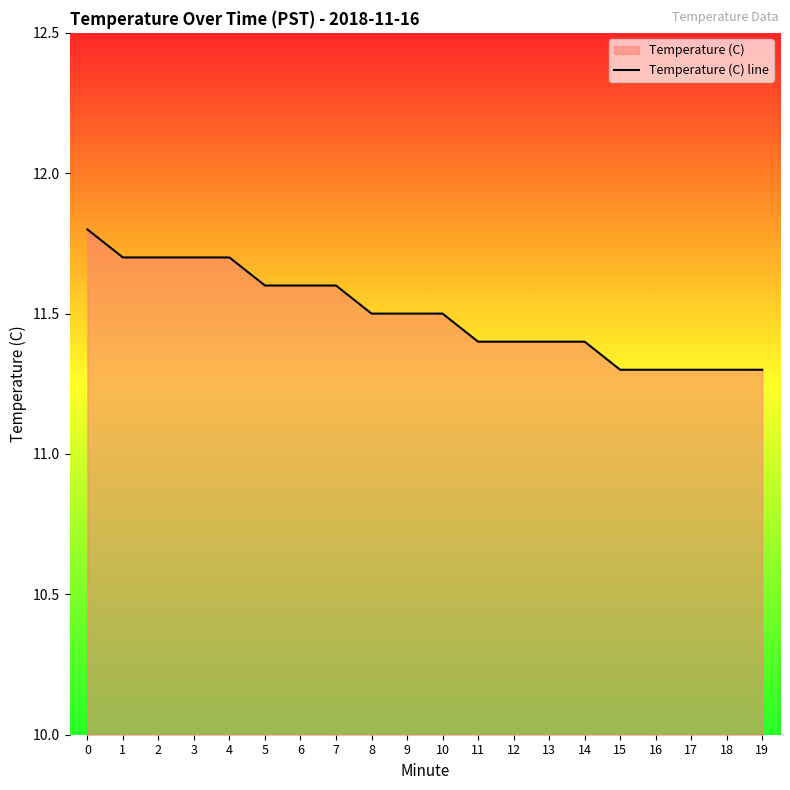

What is the average value?

11.5